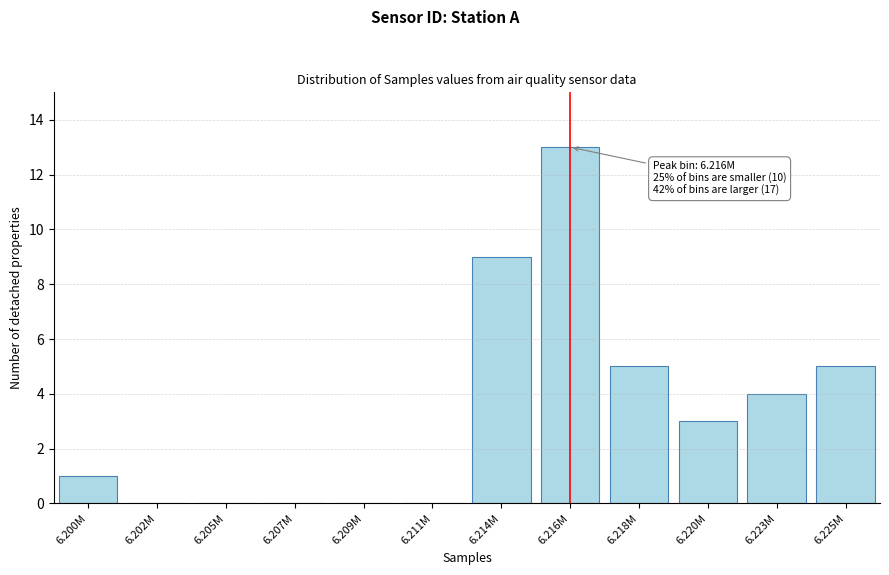

Reading right to left, list all the values displayed in this chart.

6.225M=5	6.223M=4	6.220M=3	6.218M=5	6.216M=13	6.214M=9	6.211M=0	6.209M=0	6.207M=0	6.205M=0	6.202M=0	6.200M=1